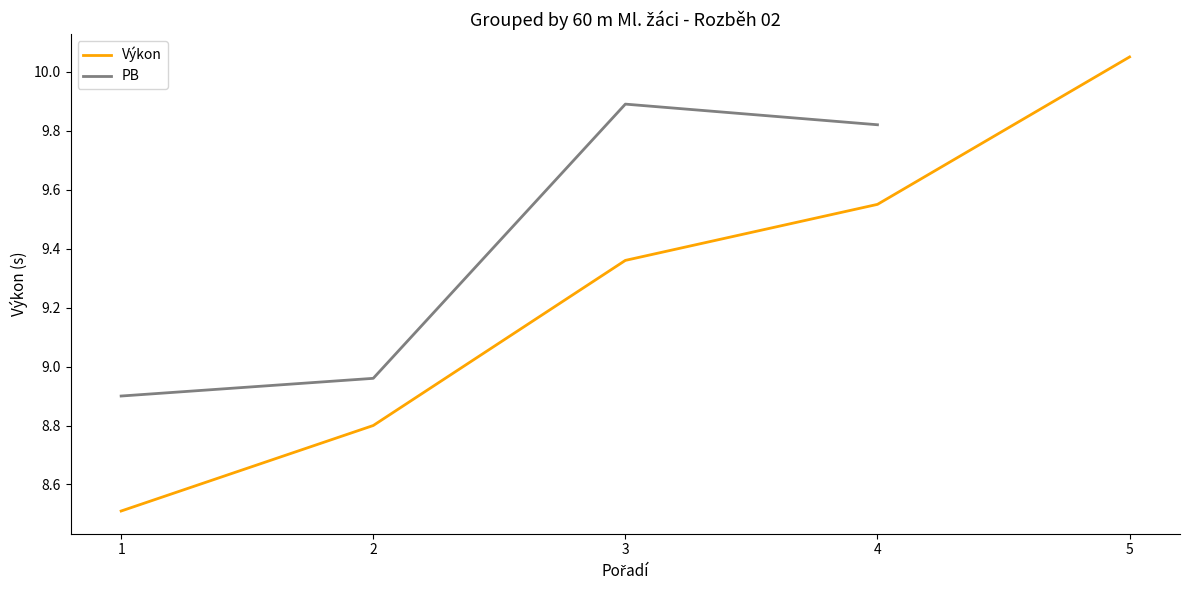

The value of Výkon at 1 is 8.5. True or false?

True